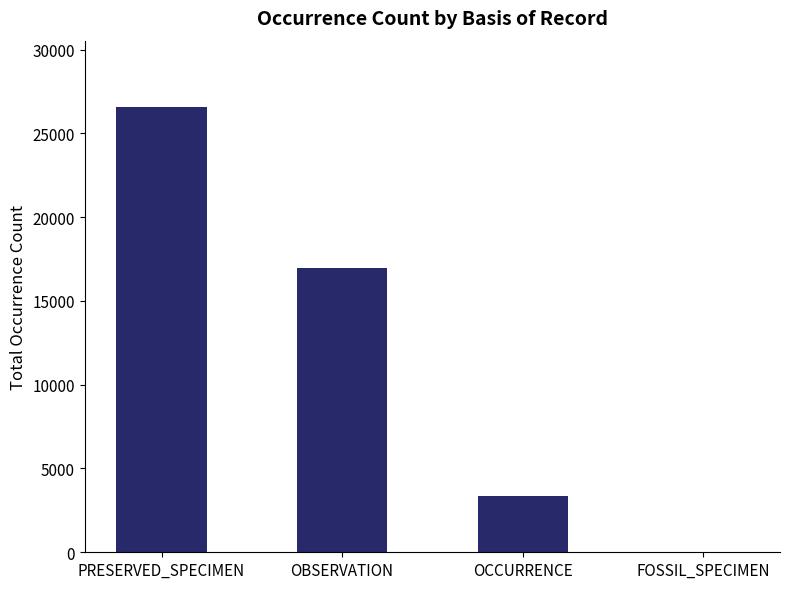

What is the maximum value shown in the chart?

26547